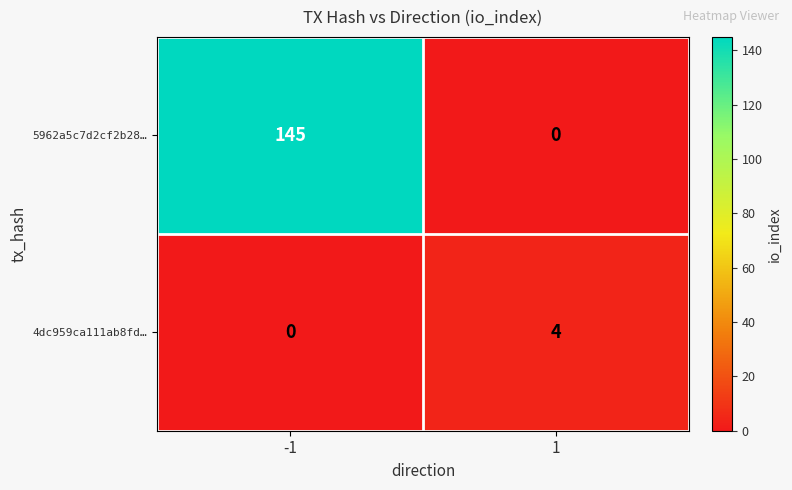

Is the value of 5962a5c7d2cf2b28… at 1 greater than the value of 4dc959ca111ab8fd… at 1?

No